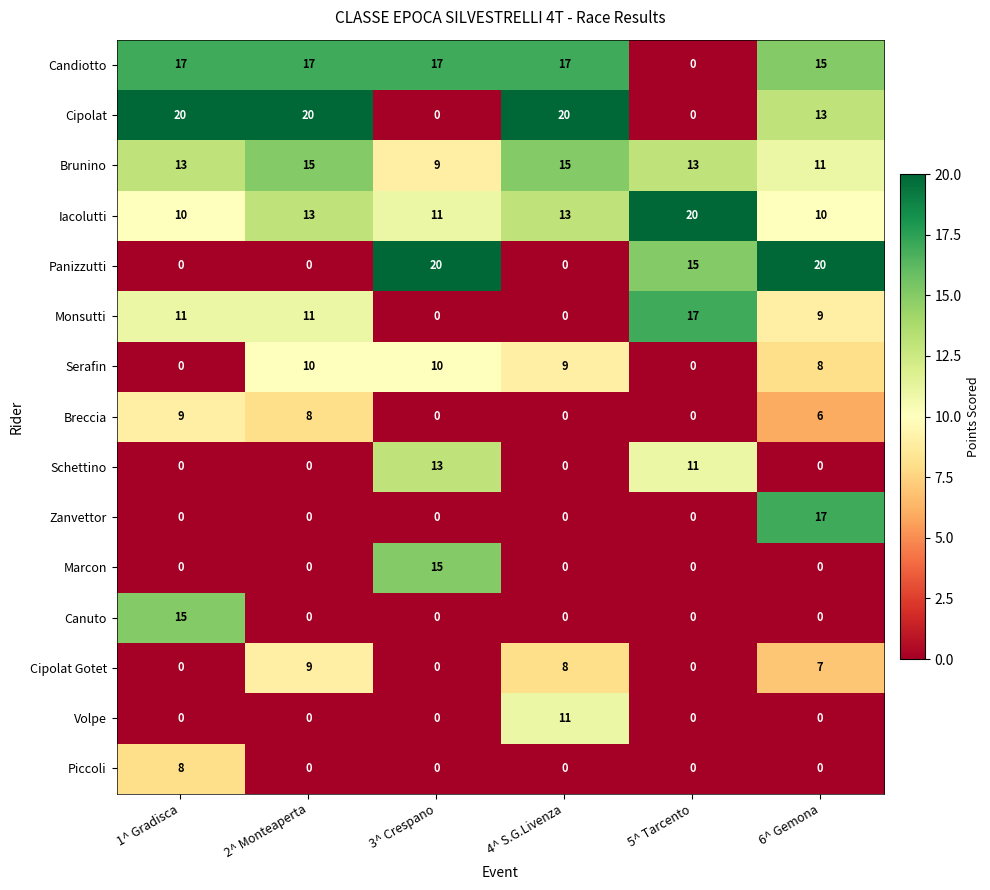

Count the Breccia values in the range 0 to 8.

5